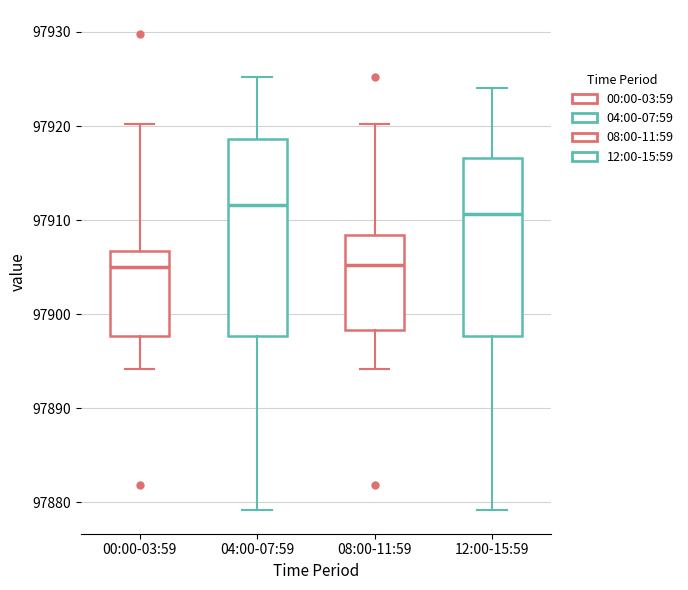

Reading left to right, read every box against the y-axis: the position of its median line, the range the box covers, and the ends of its whiskers. The values are not printed on the chart, so give them approximately, as read against the axis.

00:00-03:59: median 97905, box 97898 to 97907, whiskers 97894 to 97920
04:00-07:59: median 97912, box 97898 to 97919, whiskers 97879 to 97925
08:00-11:59: median 97905, box 97898 to 97908, whiskers 97894 to 97920
12:00-15:59: median 97911, box 97898 to 97917, whiskers 97879 to 97924